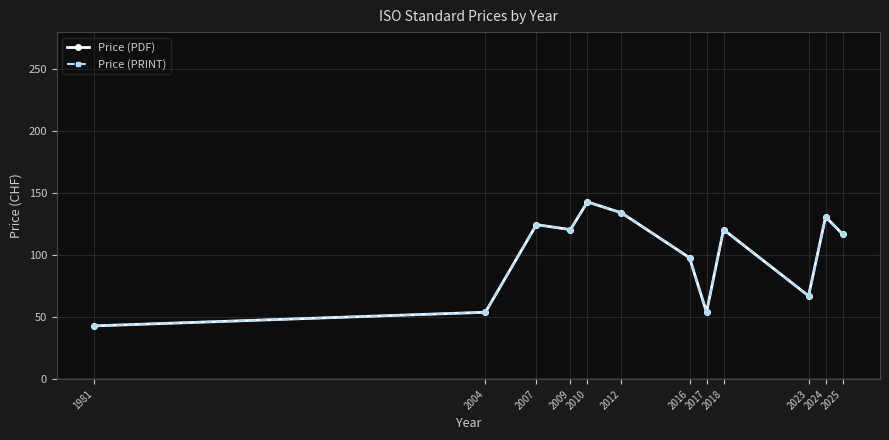

Rank the series by their maximum value, from highest to lowest.

Price (PDF), Price (PRINT)